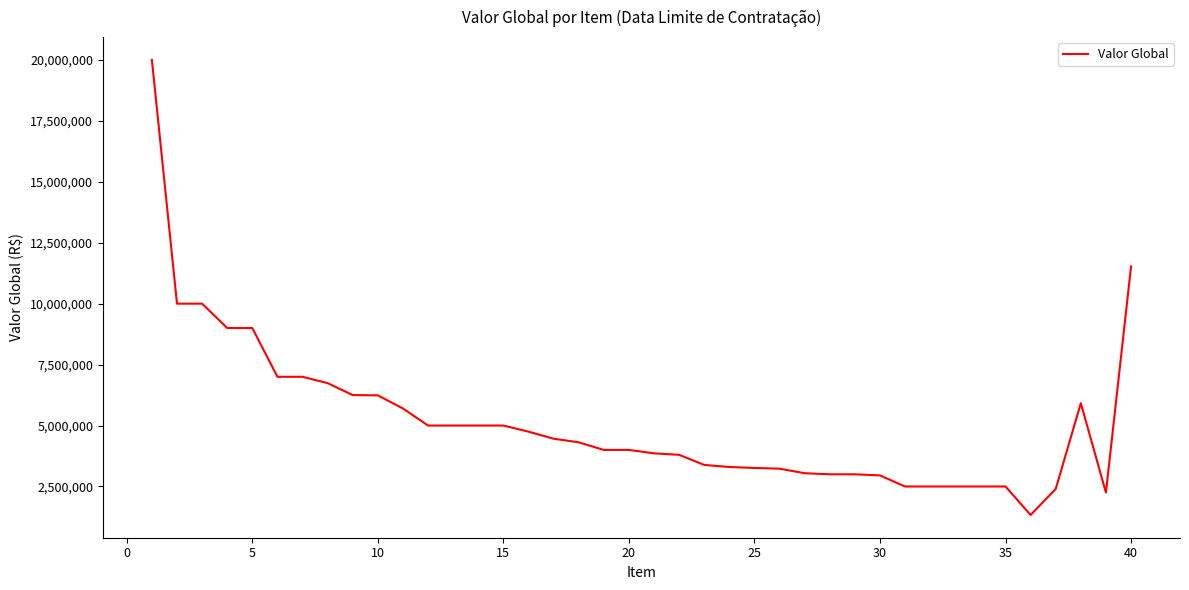

What is the difference between the maximum and minimum values?

18667993.3